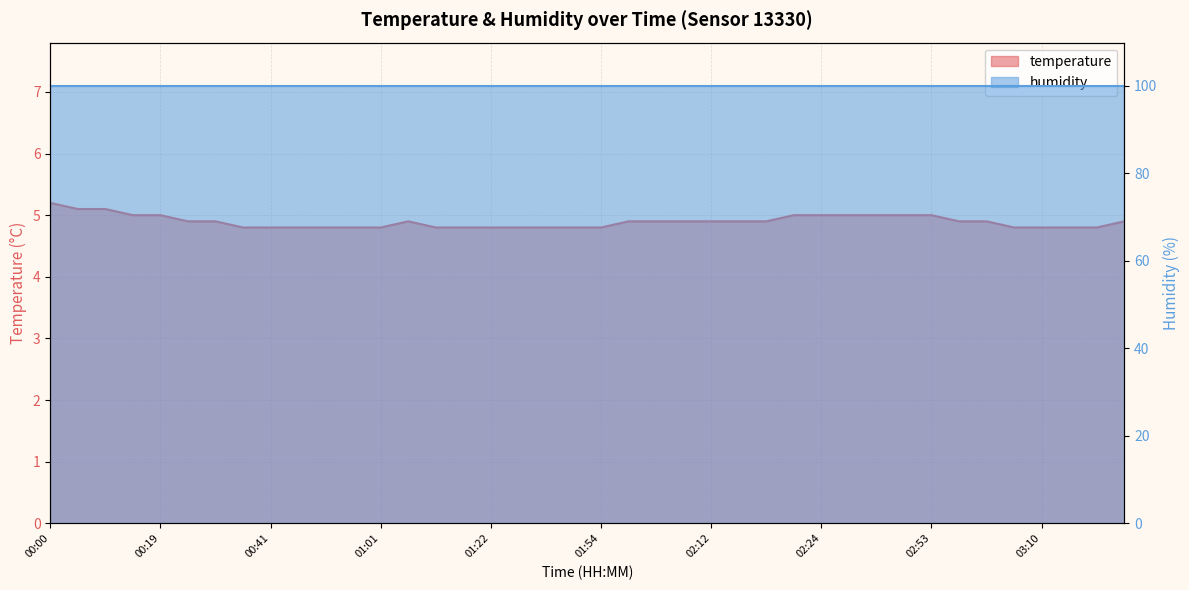

The value at 01:54 is 4.8. True or false?

True